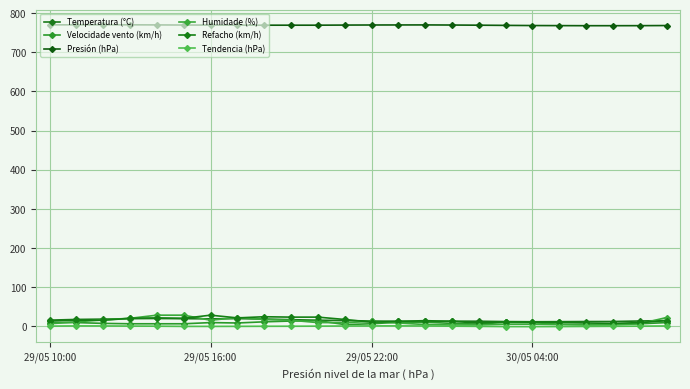

How many series are shown in this chart?

6